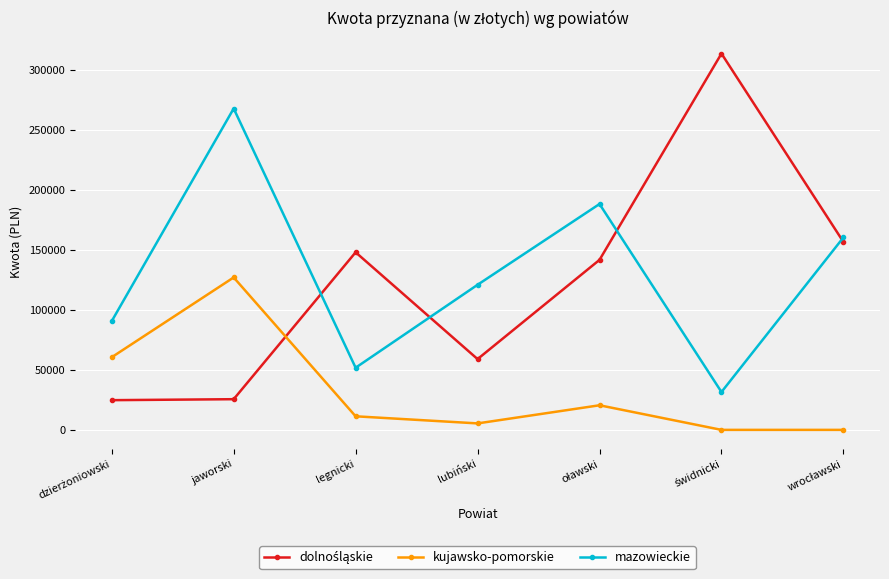

How many interior local peaks does the kujawsko-pomorskie series have?

2